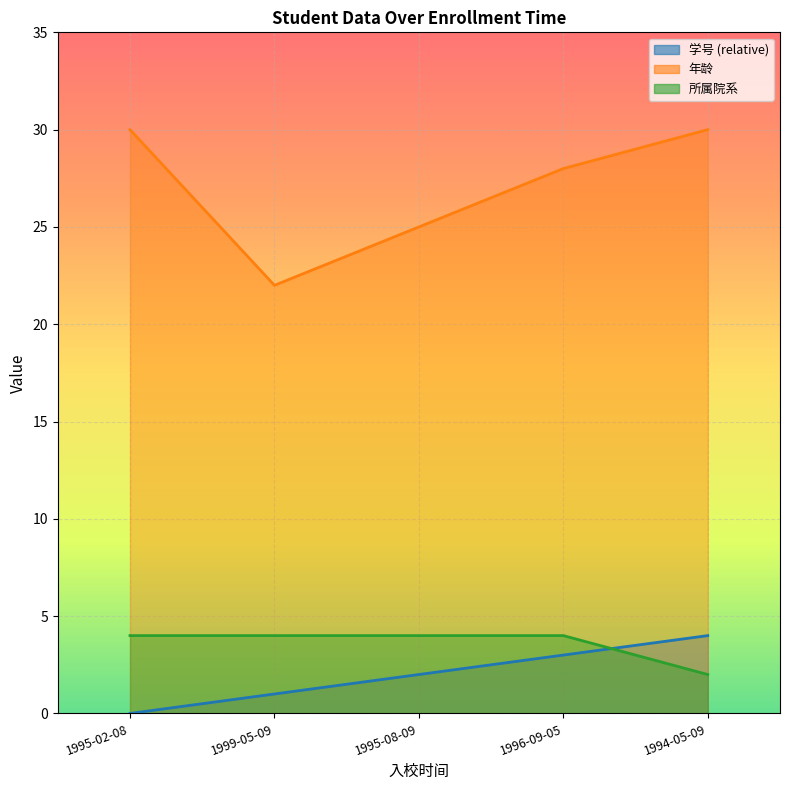

At which category is the sum across all series the highest?

1994-05-09